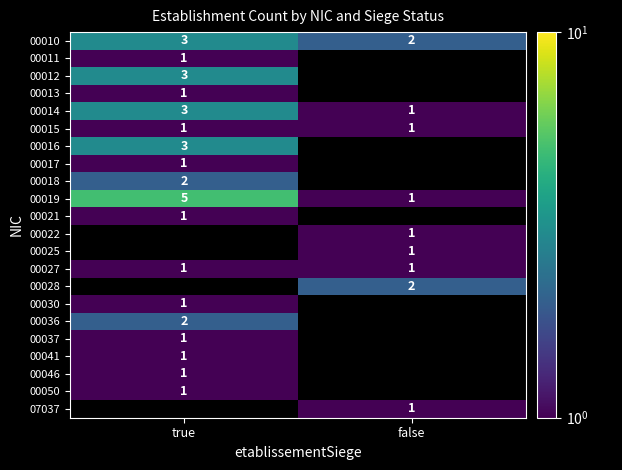

The value of 00030 at true is 1. True or false?

True